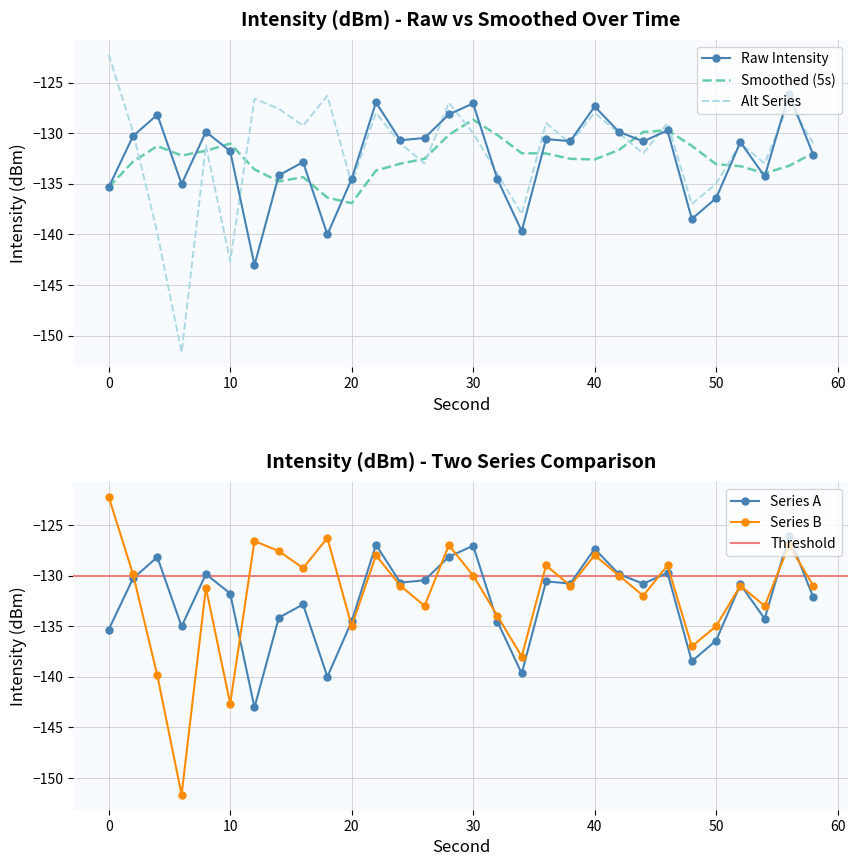

Reading left to right, extract all data points from this chart.

intensity_min: -135.3	-130.3	-128.2	-135.0	-129.9	-131.8	-143.0	-134.2	-132.9	-140.0	-134.5	-127.0	-130.7	-130.5	-128.1	-127.1	-134.6	-139.7	-130.6	-130.8	-127.4	-129.9	-130.8	-129.7	-138.5	-136.4	-130.9	-134.3	-126.1	-132.1
intensity_alt: -122.2	-129.9	-139.9	-151.7	-131.2	-142.6	-126.6	-127.6	-129.3	-126.3	-135.0	-128.0	-131.0	-133.0	-127.0	-130.0	-134.0	-138.0	-129.0	-131.0	-128.0	-130.0	-132.0	-129.0	-137.0	-135.0	-131.0	-133.0	-127.0	-131.0